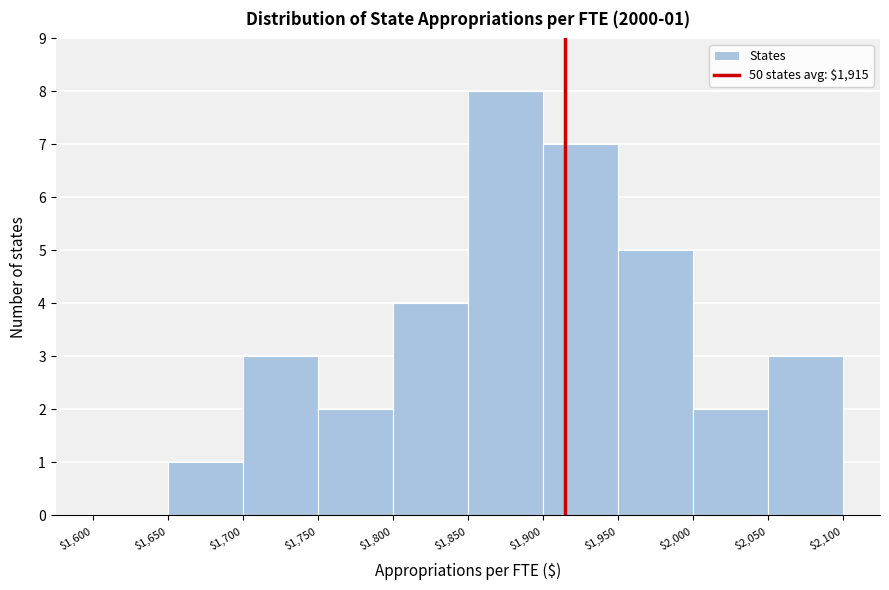

Over which range of the x-axis is the bar tallest?

$1,850 to $1,900